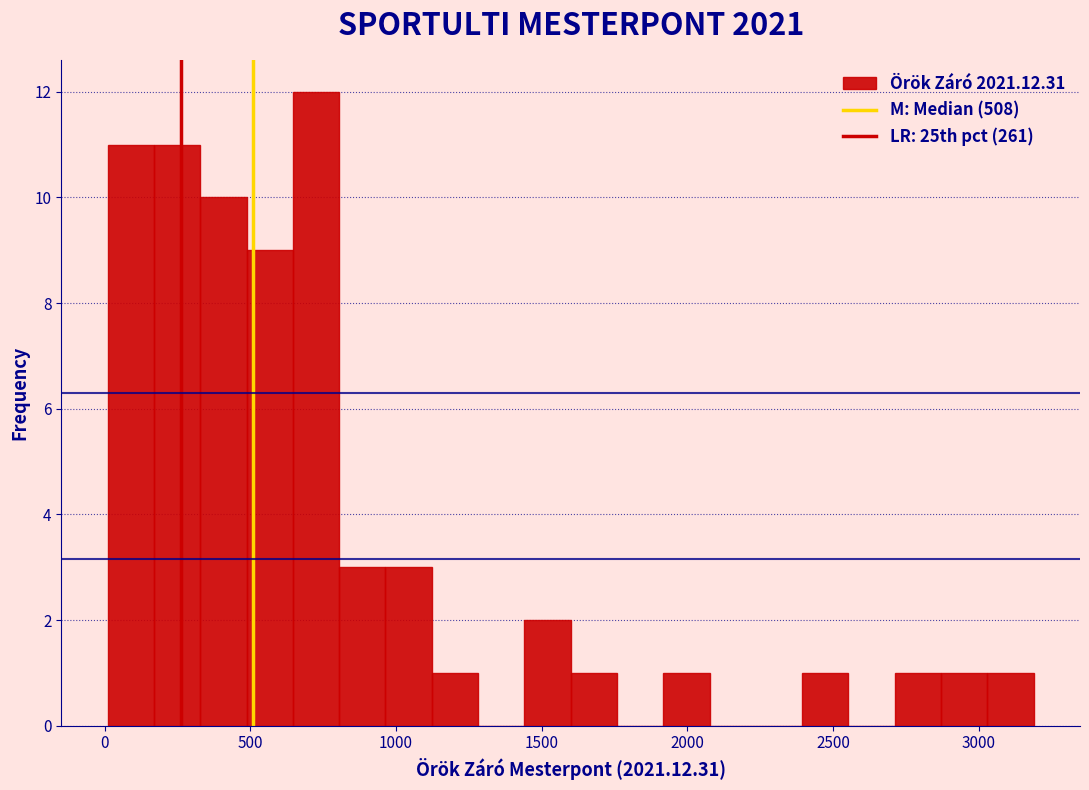

Read against the x-axis, roughly where is the centre of the tallest bar?

750